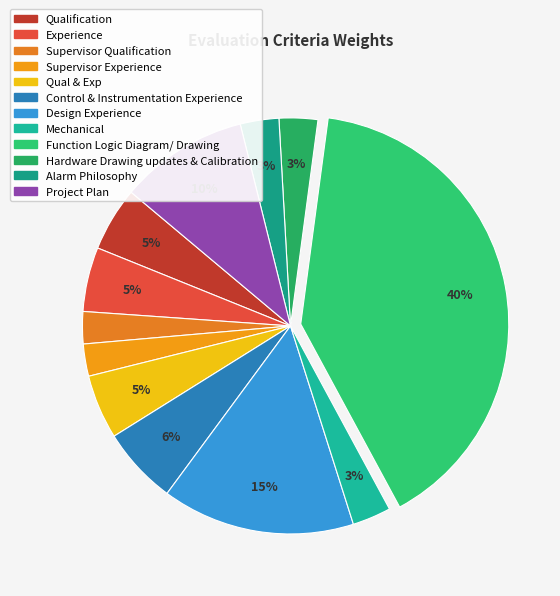

How many segments does this pie chart have?

12